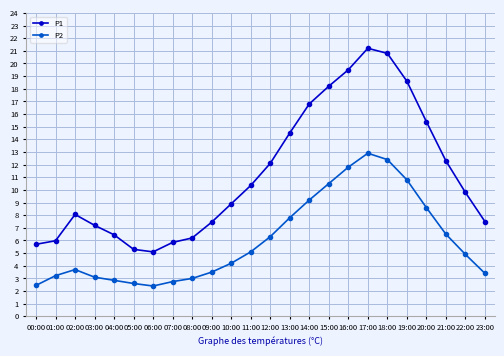

Between 01:00 and 04:00, which series saw the biggest shift?

P1